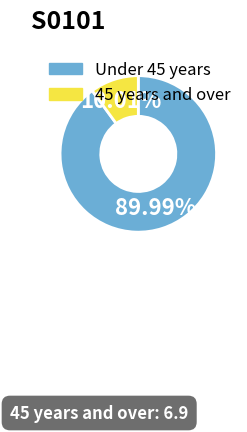

How many segments does this pie chart have?

2